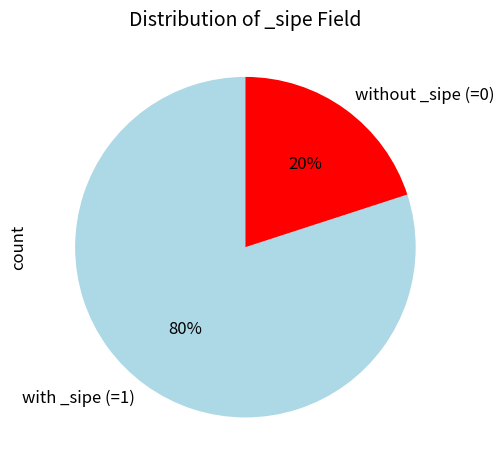

Rank the categories by value from lowest to highest.

without _sipe (=0), with _sipe (=1)